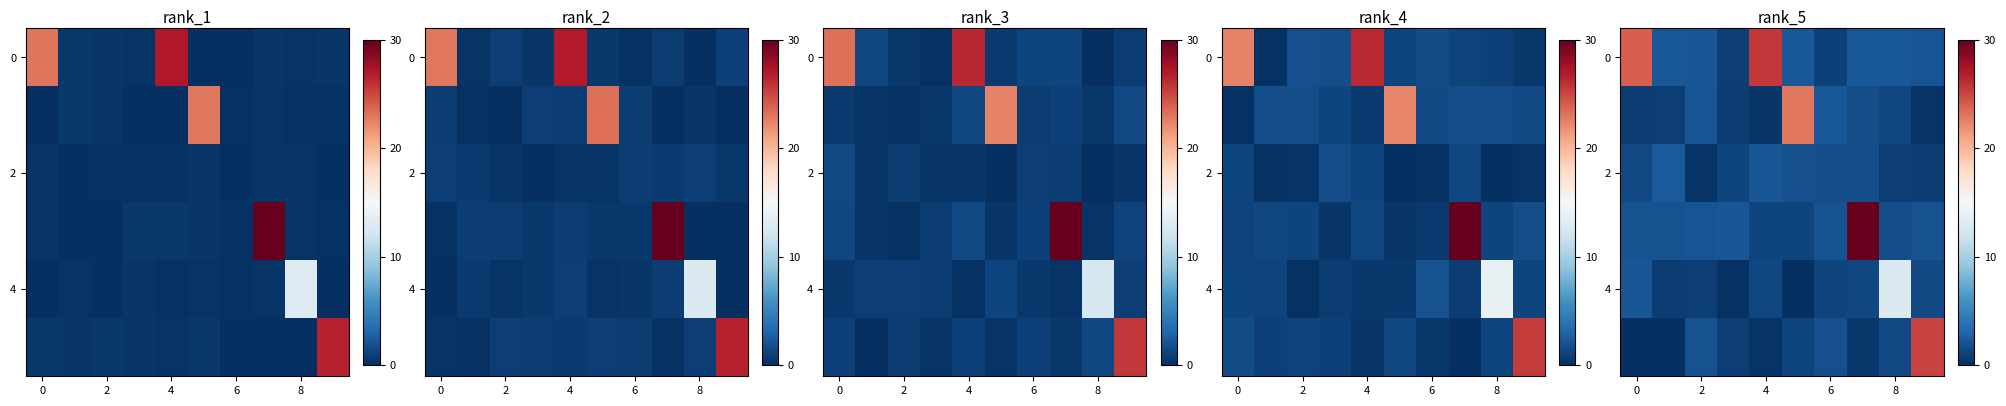

At how many categories does at least one series exceed 21?

5